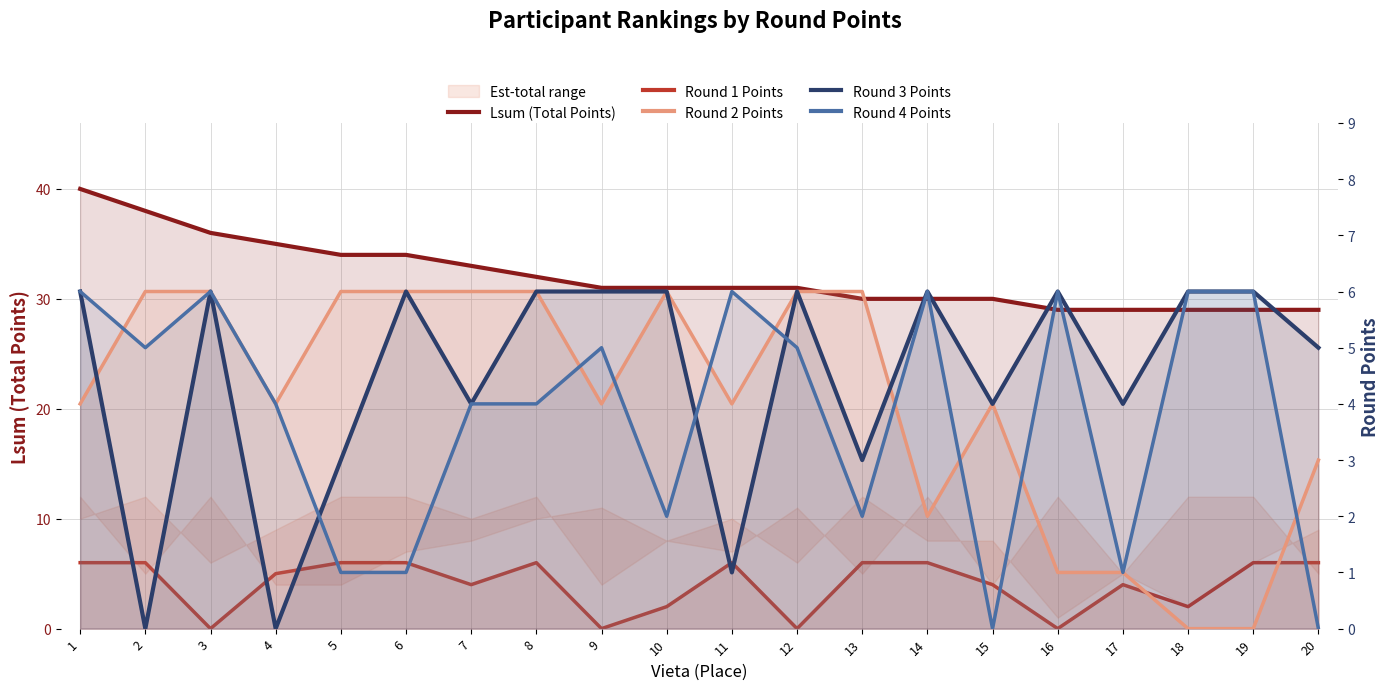

How many positive values does the Round 1 Points series have?

16